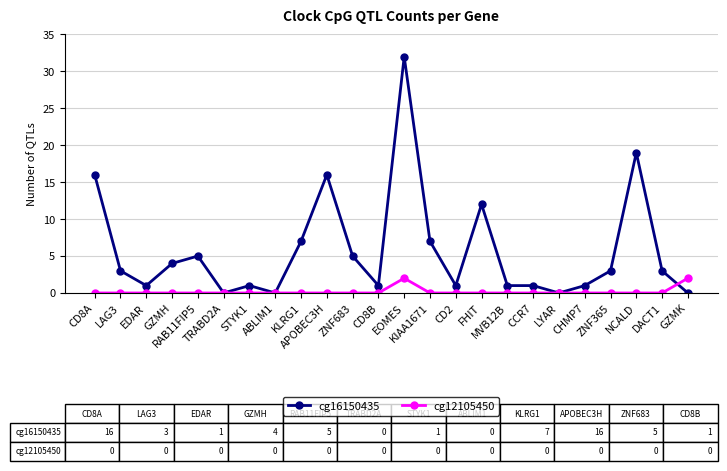

Does the chart display data point markers on the line(s)?

Yes